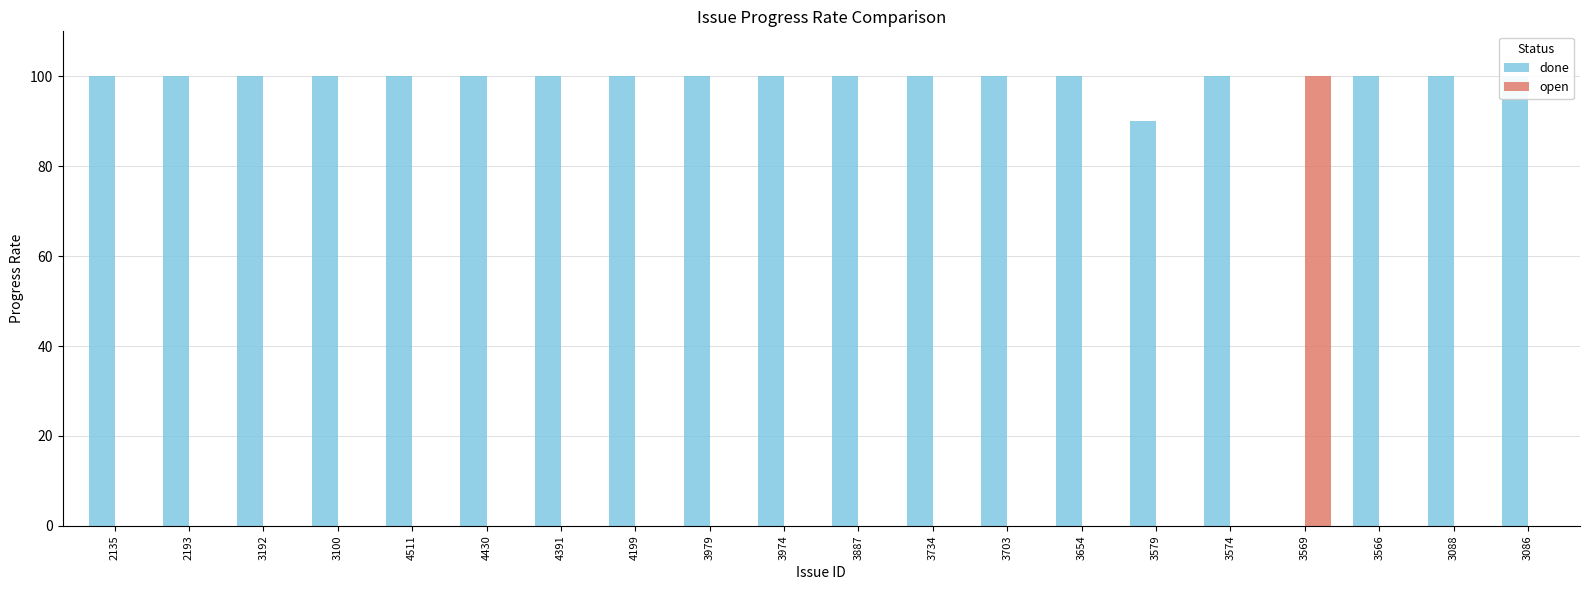

What is the average value of the done series?

94